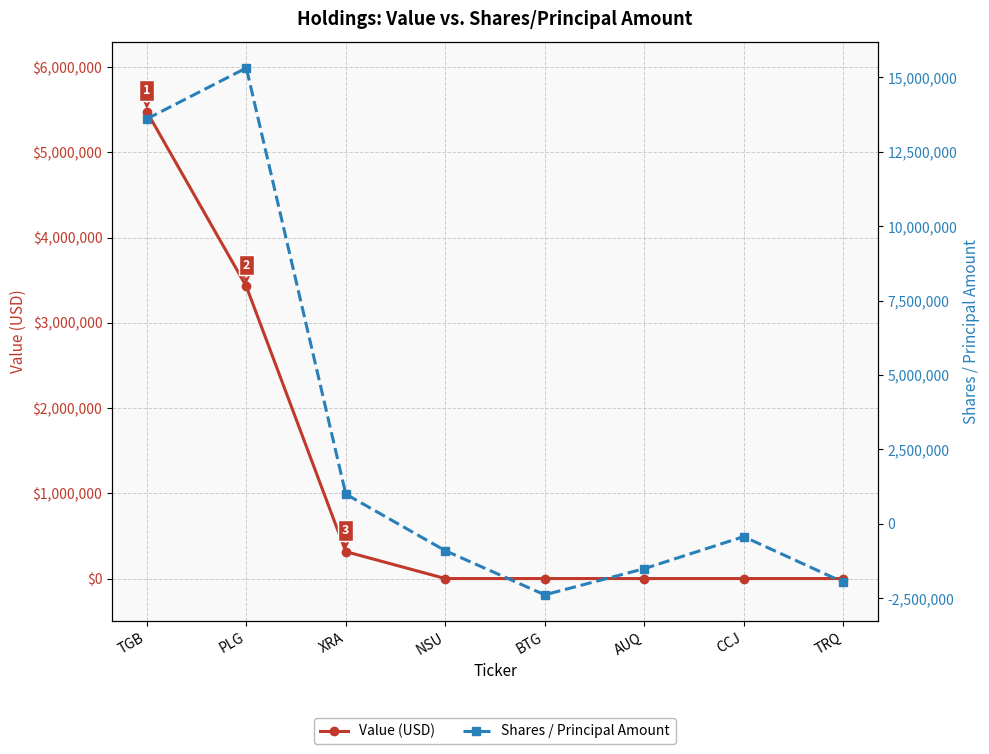

Is it true that Value (USD) equals -2646431 at AUQ?

False